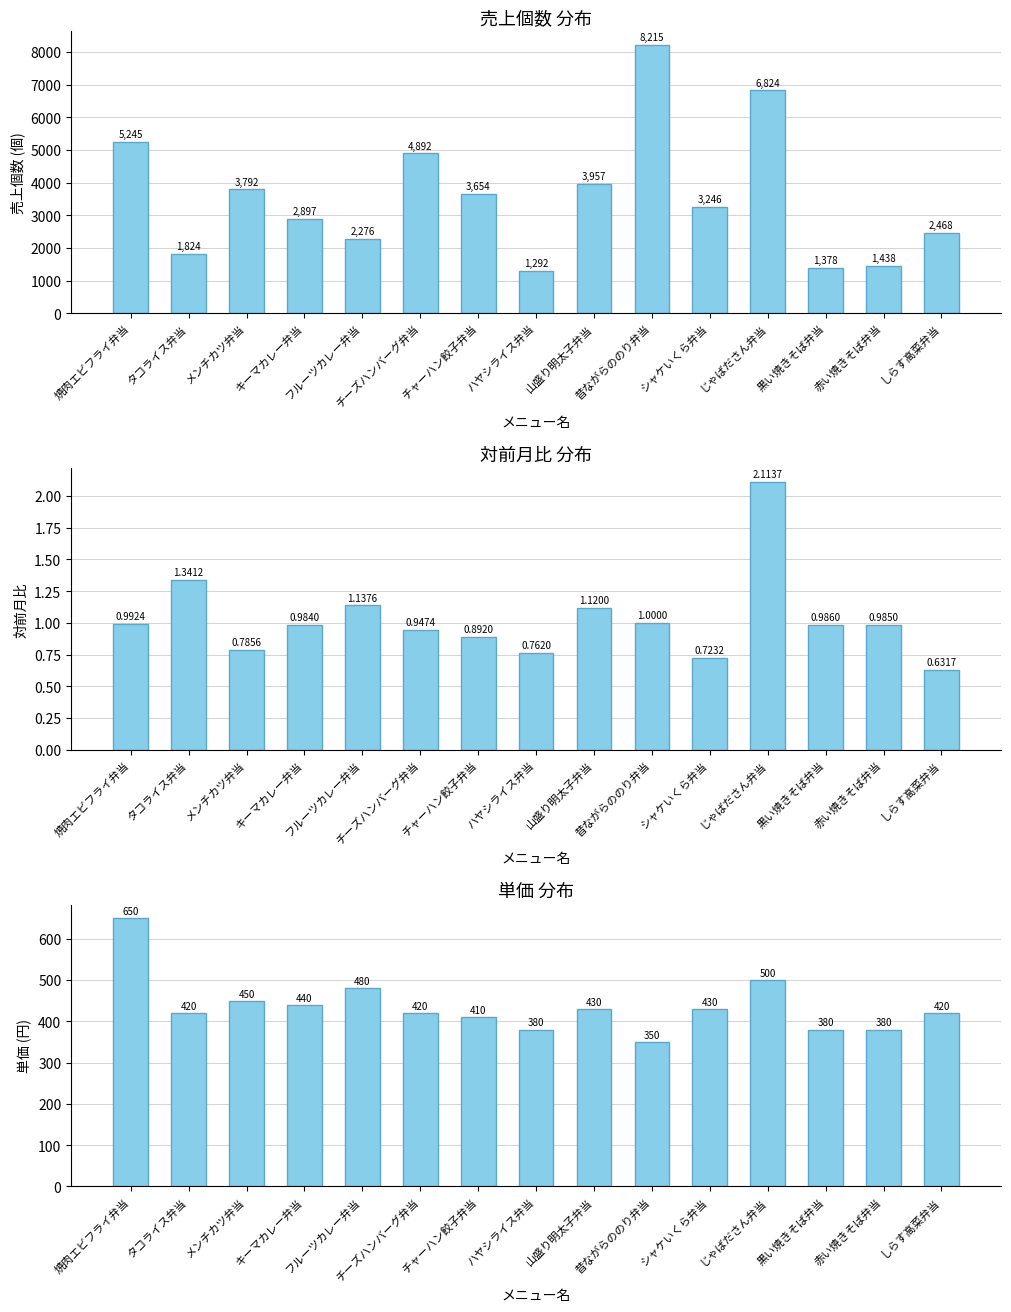

What are all the series names shown in the legend?

売上個数, 対前月比(%), 単価(円)